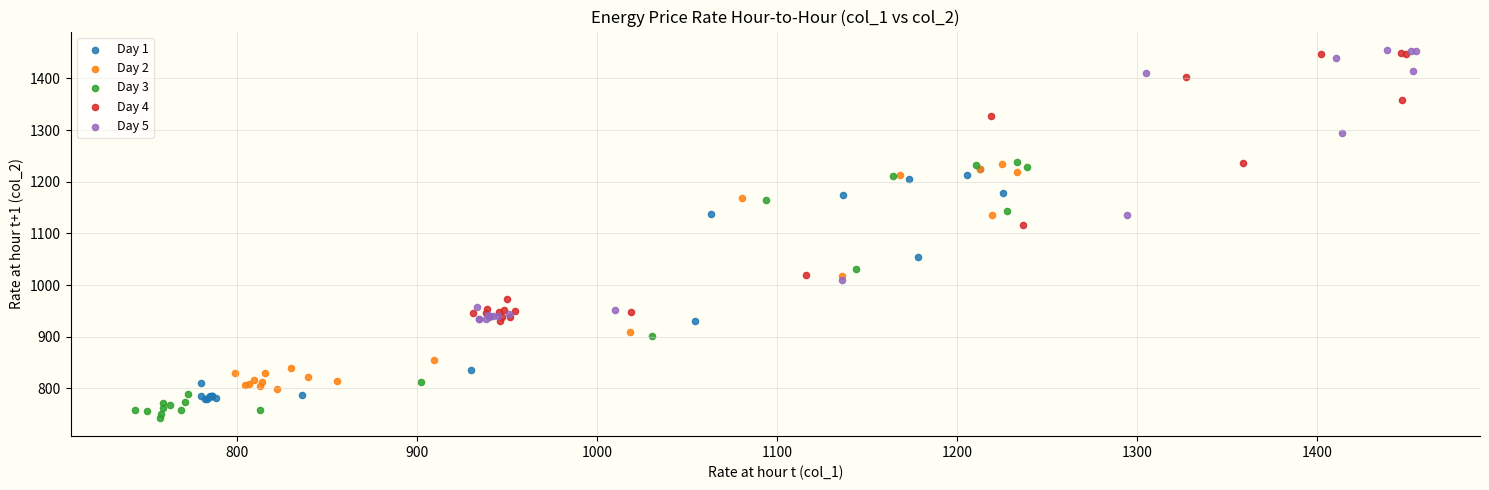

What are all the series names shown in the legend?

Day 1, Day 2, Day 3, Day 4, Day 5